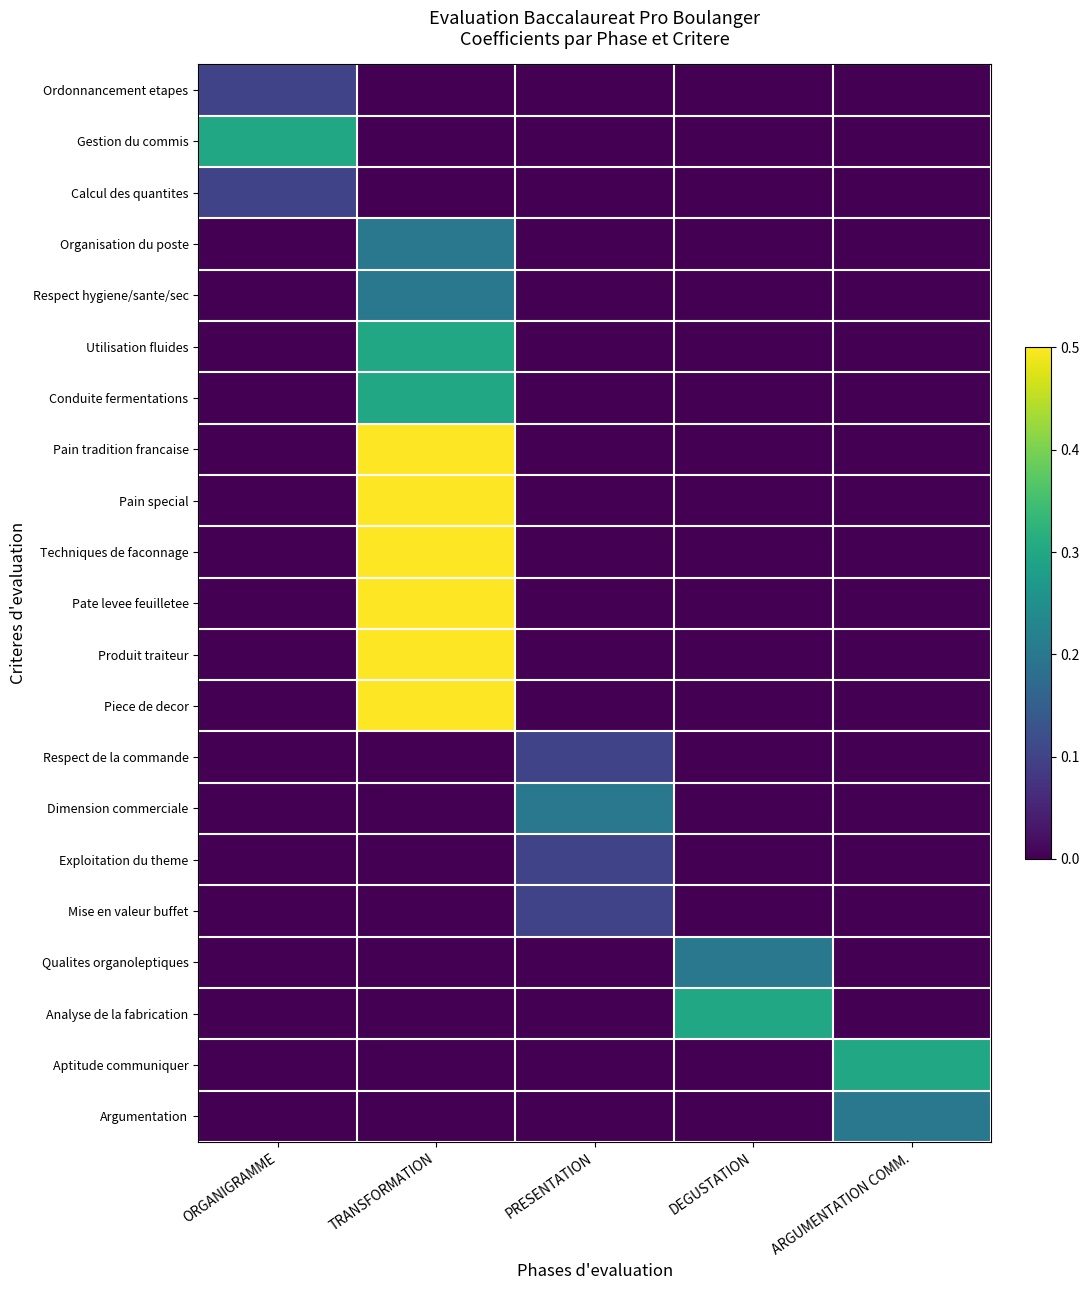

Reading left to right, list all the values displayed in this chart.

Ordonnancement etapes: ORGANIGRAMME=0.1	TRANSFORMATION=0.0	PRESENTATION=0.0	DEGUSTATION=0.0	ARGUMENTATION COMM.=0.0
Gestion du commis: ORGANIGRAMME=0.3	TRANSFORMATION=0.0	PRESENTATION=0.0	DEGUSTATION=0.0	ARGUMENTATION COMM.=0.0
Calcul des quantites: ORGANIGRAMME=0.1	TRANSFORMATION=0.0	PRESENTATION=0.0	DEGUSTATION=0.0	ARGUMENTATION COMM.=0.0
Organisation du poste: ORGANIGRAMME=0.0	TRANSFORMATION=0.2	PRESENTATION=0.0	DEGUSTATION=0.0	ARGUMENTATION COMM.=0.0
Respect hygiene/sante/sec: ORGANIGRAMME=0.0	TRANSFORMATION=0.2	PRESENTATION=0.0	DEGUSTATION=0.0	ARGUMENTATION COMM.=0.0
Utilisation fluides: ORGANIGRAMME=0.0	TRANSFORMATION=0.3	PRESENTATION=0.0	DEGUSTATION=0.0	ARGUMENTATION COMM.=0.0
Conduite fermentations: ORGANIGRAMME=0.0	TRANSFORMATION=0.3	PRESENTATION=0.0	DEGUSTATION=0.0	ARGUMENTATION COMM.=0.0
Pain tradition francaise: ORGANIGRAMME=0.0	TRANSFORMATION=0.5	PRESENTATION=0.0	DEGUSTATION=0.0	ARGUMENTATION COMM.=0.0
Pain special: ORGANIGRAMME=0.0	TRANSFORMATION=0.5	PRESENTATION=0.0	DEGUSTATION=0.0	ARGUMENTATION COMM.=0.0
Techniques de faconnage: ORGANIGRAMME=0.0	TRANSFORMATION=0.5	PRESENTATION=0.0	DEGUSTATION=0.0	ARGUMENTATION COMM.=0.0
Pate levee feuilletee: ORGANIGRAMME=0.0	TRANSFORMATION=0.5	PRESENTATION=0.0	DEGUSTATION=0.0	ARGUMENTATION COMM.=0.0
Produit traiteur: ORGANIGRAMME=0.0	TRANSFORMATION=0.5	PRESENTATION=0.0	DEGUSTATION=0.0	ARGUMENTATION COMM.=0.0
Piece de decor: ORGANIGRAMME=0.0	TRANSFORMATION=0.5	PRESENTATION=0.0	DEGUSTATION=0.0	ARGUMENTATION COMM.=0.0
Respect de la commande: ORGANIGRAMME=0.0	TRANSFORMATION=0.0	PRESENTATION=0.1	DEGUSTATION=0.0	ARGUMENTATION COMM.=0.0
Dimension commerciale: ORGANIGRAMME=0.0	TRANSFORMATION=0.0	PRESENTATION=0.2	DEGUSTATION=0.0	ARGUMENTATION COMM.=0.0
Exploitation du theme: ORGANIGRAMME=0.0	TRANSFORMATION=0.0	PRESENTATION=0.1	DEGUSTATION=0.0	ARGUMENTATION COMM.=0.0
Mise en valeur buffet: ORGANIGRAMME=0.0	TRANSFORMATION=0.0	PRESENTATION=0.1	DEGUSTATION=0.0	ARGUMENTATION COMM.=0.0
Qualites organoleptiques: ORGANIGRAMME=0.0	TRANSFORMATION=0.0	PRESENTATION=0.0	DEGUSTATION=0.2	ARGUMENTATION COMM.=0.0
Analyse de la fabrication: ORGANIGRAMME=0.0	TRANSFORMATION=0.0	PRESENTATION=0.0	DEGUSTATION=0.3	ARGUMENTATION COMM.=0.0
Aptitude communiquer: ORGANIGRAMME=0.0	TRANSFORMATION=0.0	PRESENTATION=0.0	DEGUSTATION=0.0	ARGUMENTATION COMM.=0.3
Argumentation: ORGANIGRAMME=0.0	TRANSFORMATION=0.0	PRESENTATION=0.0	DEGUSTATION=0.0	ARGUMENTATION COMM.=0.2